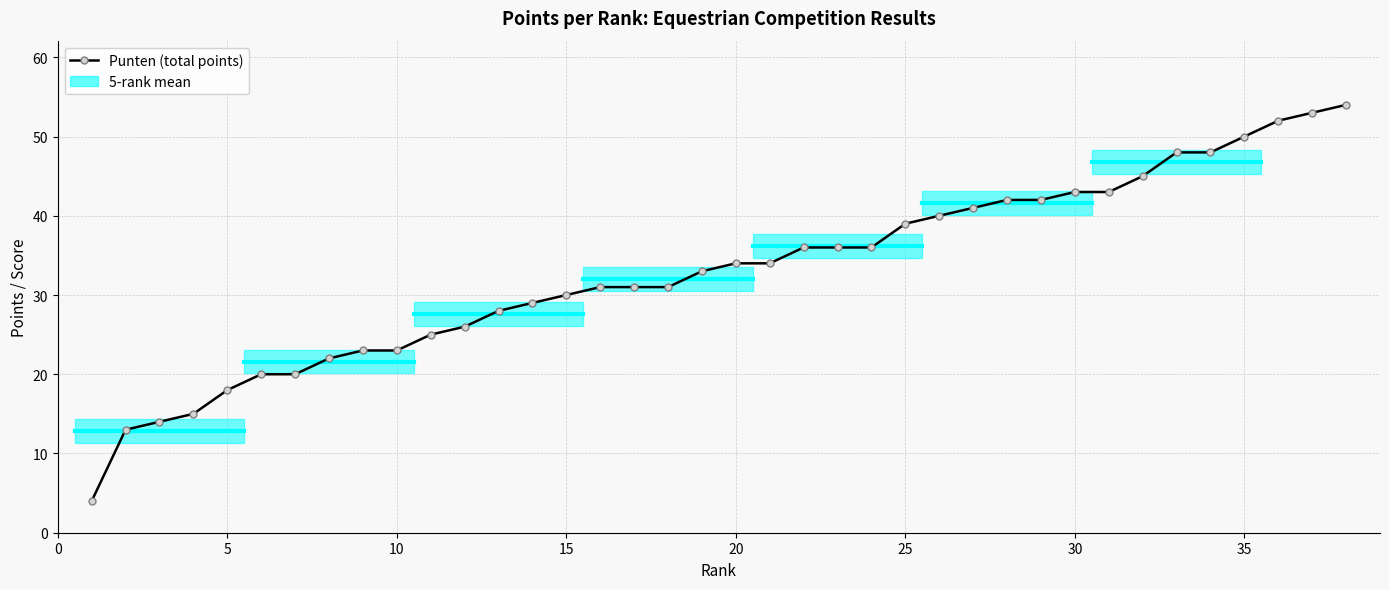

Reading left to right, transcribe all the data shown in this chart.

4	13	14	15	18	20	20	22	23	23	25	26	28	29	30	31	31	31	33	34	34	36	36	36	39	40	41	42	42	43	43	45	48	48	50	52	53	54